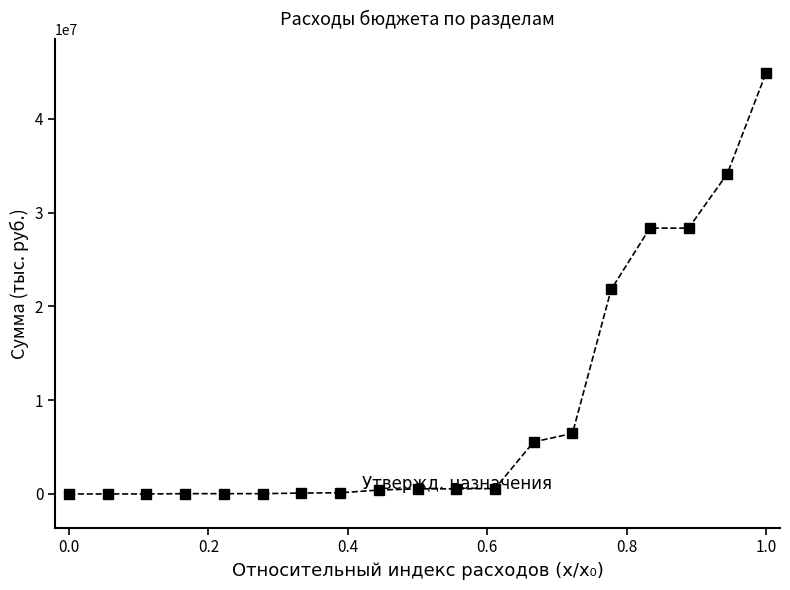

What is the value of the 13th point from the left?

5554110.6